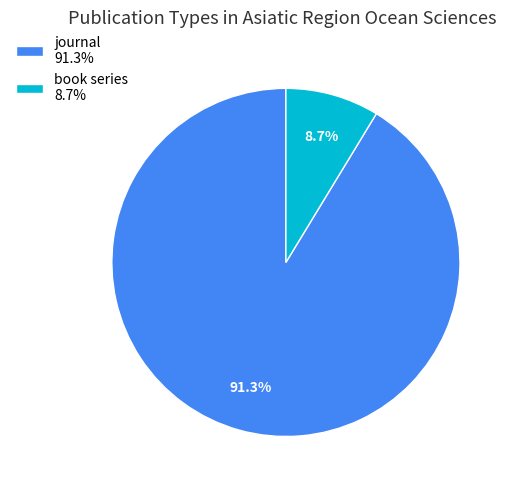

Rank the categories by value from lowest to highest.

book series, journal